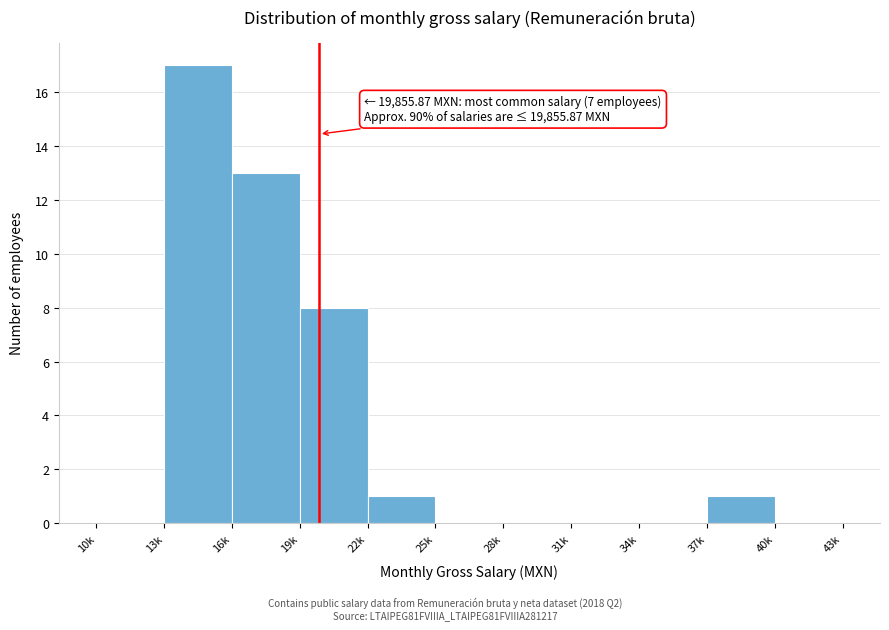

Reading right to left, what are all the values shown in this chart?

40k=0	37k=1	34k=0	31k=0	28k=0	25k=0	22k=1	19k=8	16k=13	13k=17	10k=0